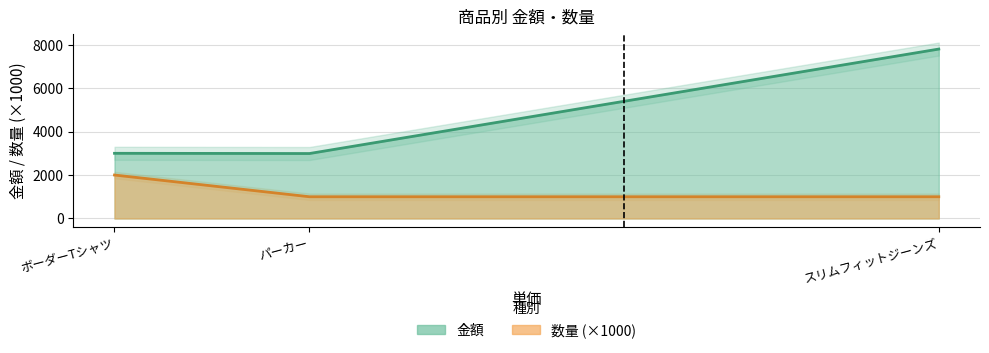

What is the label of the 3rd point from the right?

ボーダーTシャツ